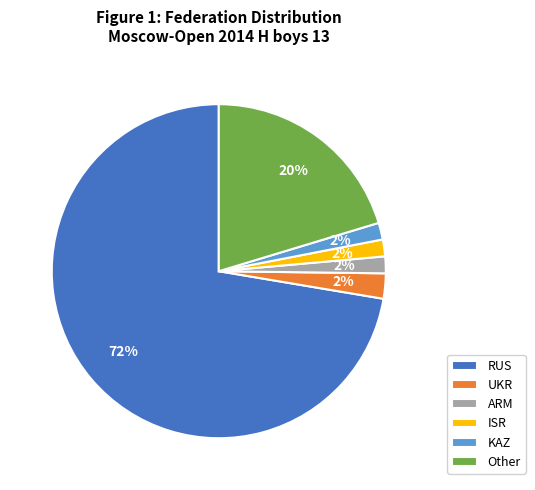

Which category has the biggest portion of the pie?

RUS